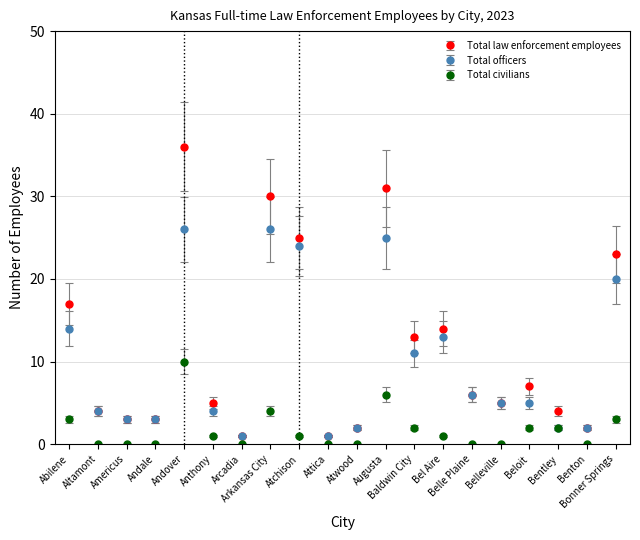

At how many categories does at least one series exceed 9?

8